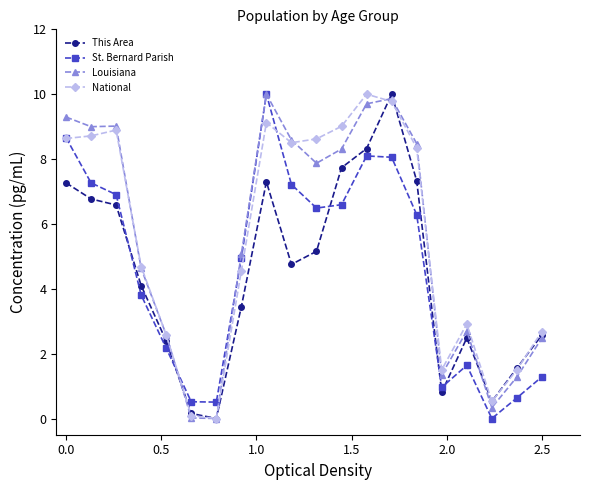

True or false: Louisiana has more than 1 points higher than both neighbors.

True